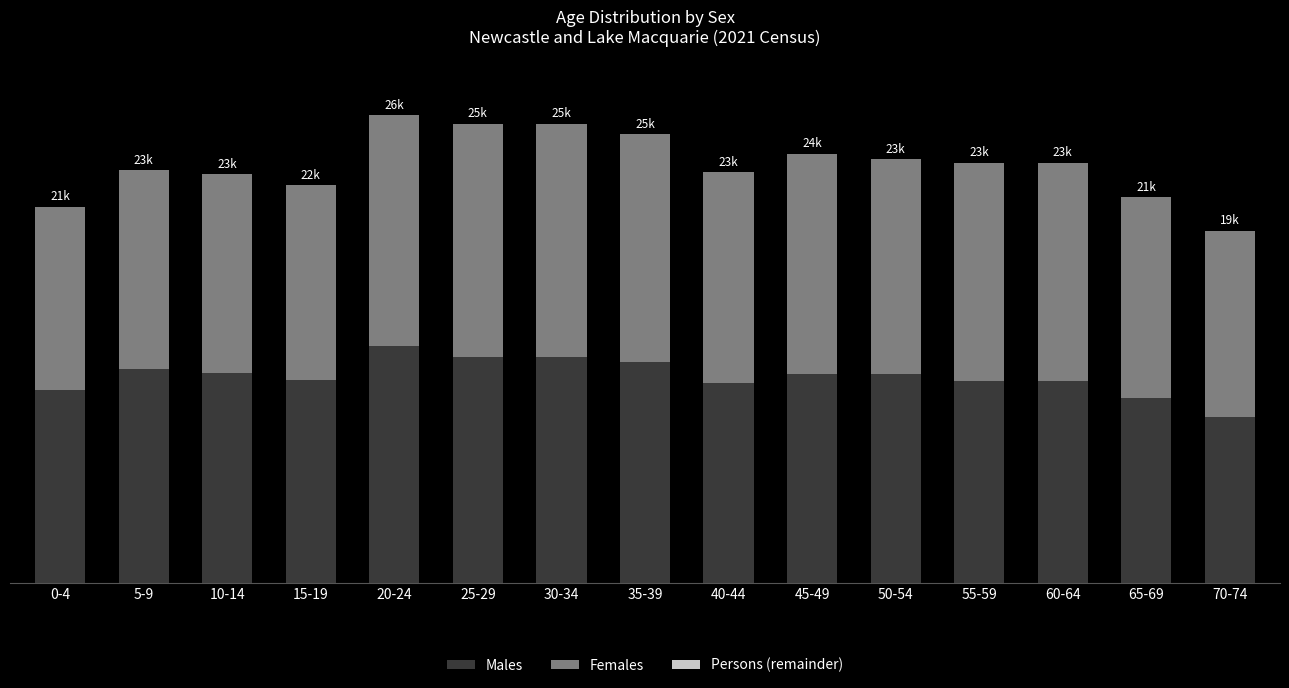

How many series are shown in this chart?

3